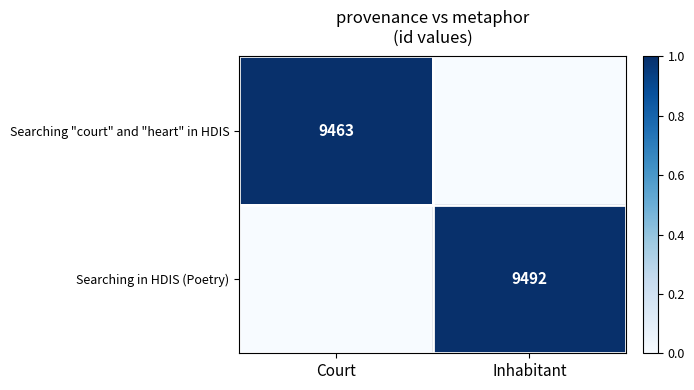

Is the value of Searching "court" and "heart" in HDIS at Court greater than the value of Searching in HDIS (Poetry) at Inhabitant?

No